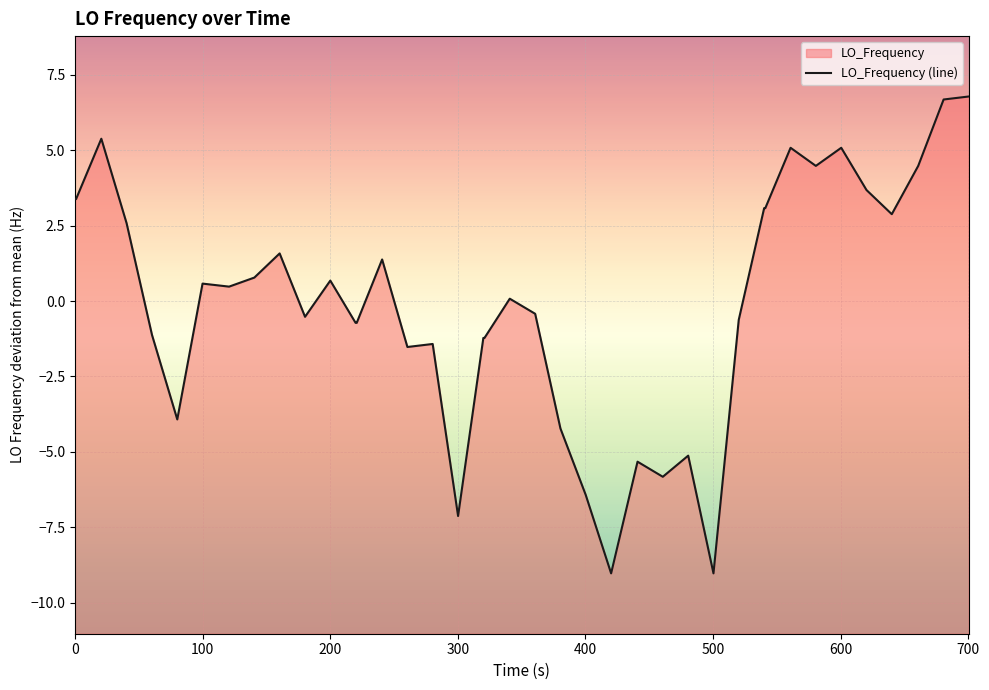

How many series are shown in this chart?

1